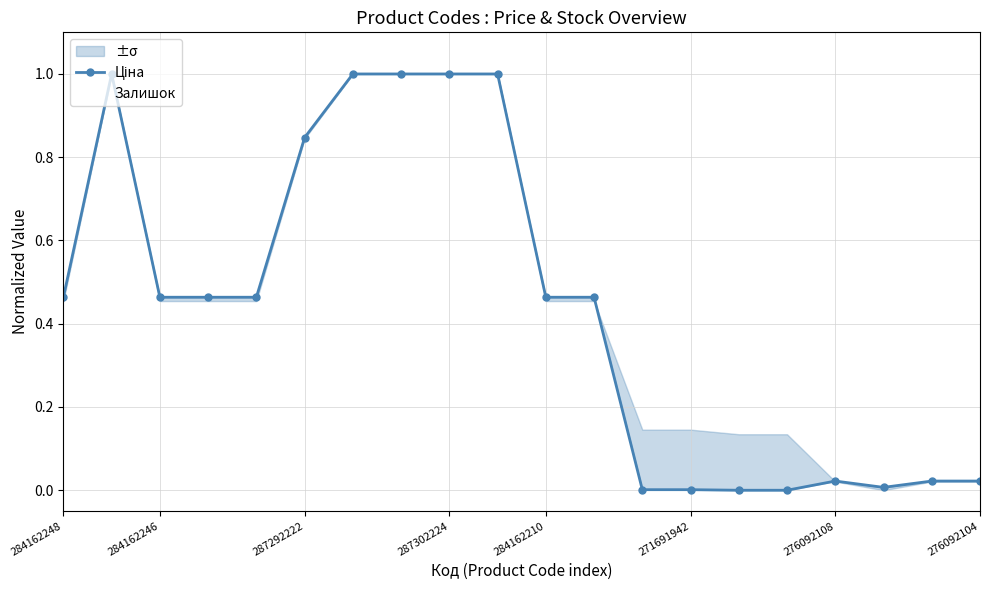

True or false: Ціна and Залишок cross at least once.

True